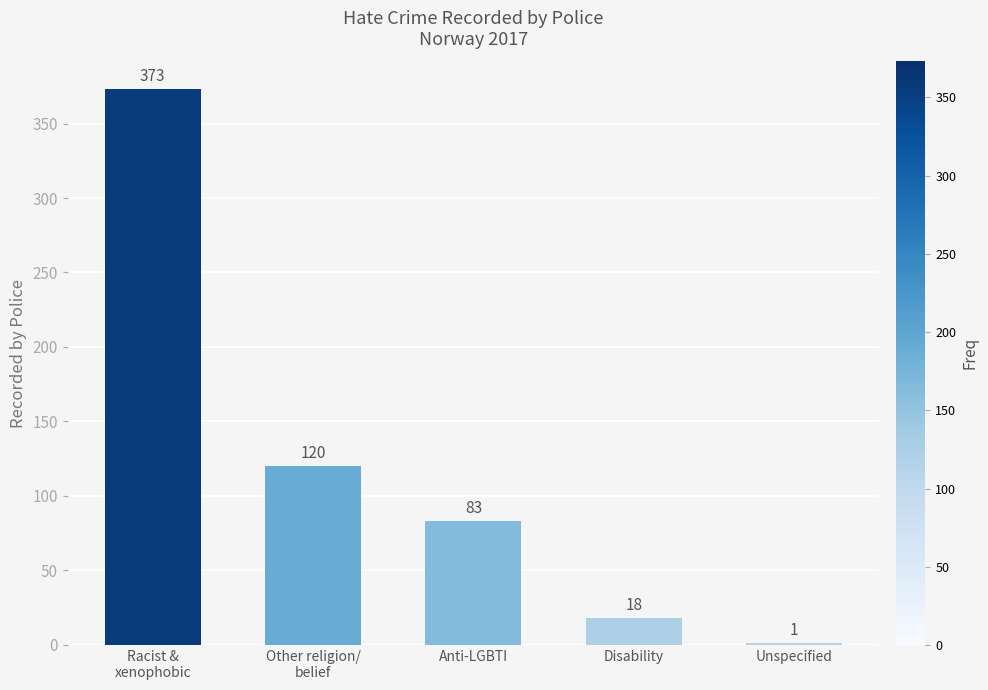

How many categories are shown in the chart?

5